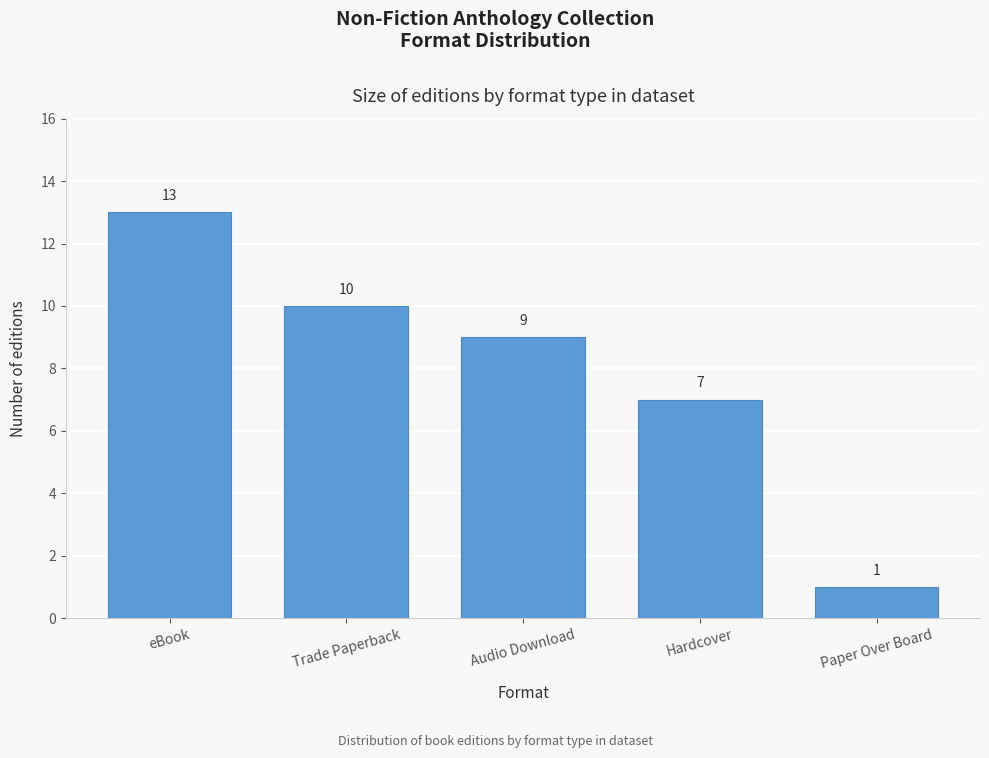

Reading left to right, extract all data points from this chart.

13	10	9	7	1